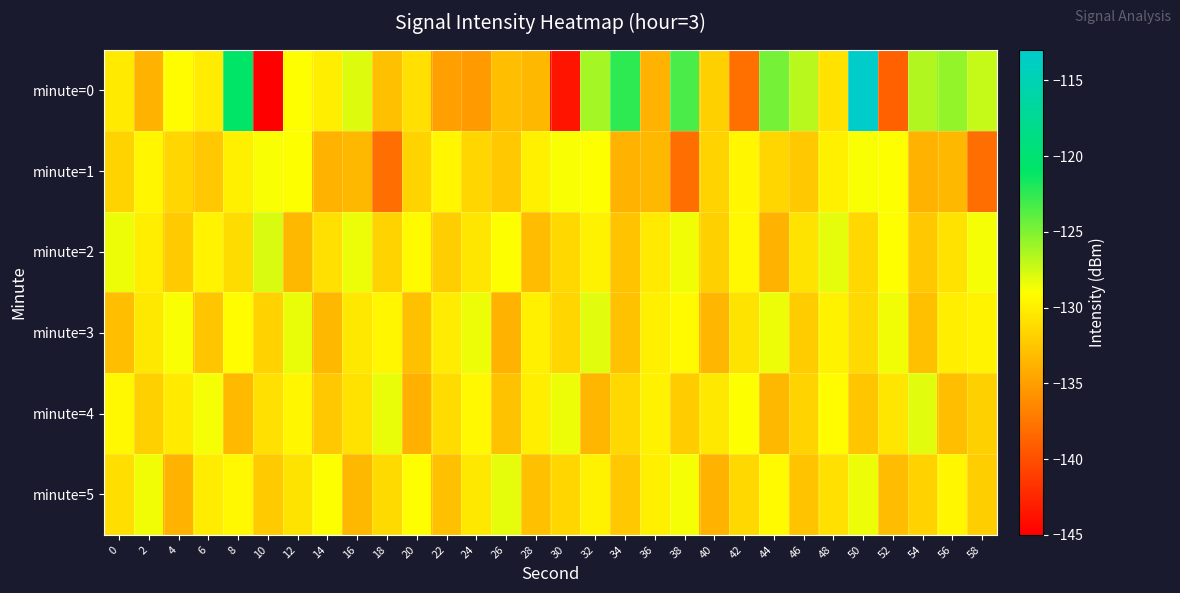

Which series has the largest total across all categories?

minute=0